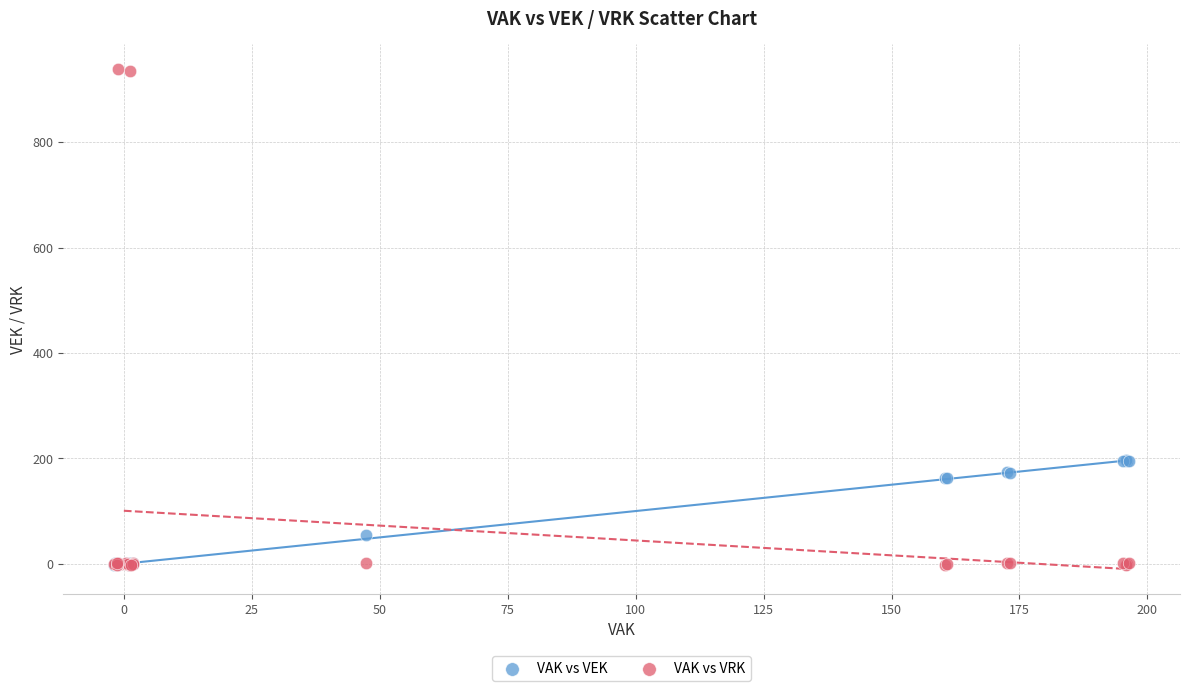

In the VAK vs VEK series, what Y value is closest to 97?

55.6